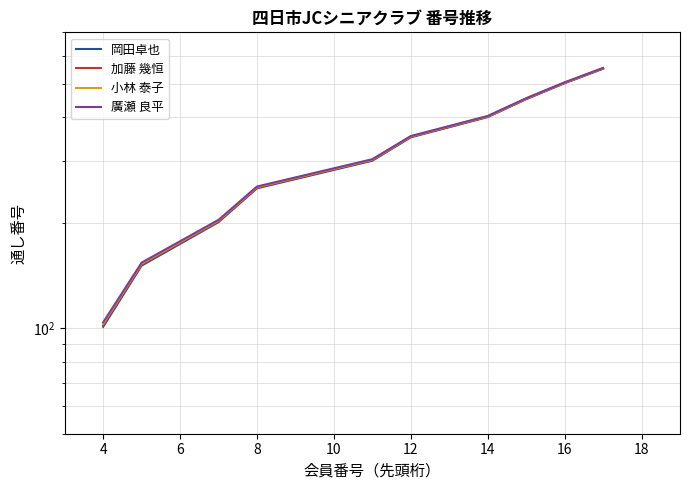

What value does the 加藤 幾恒 series have at 16?

452